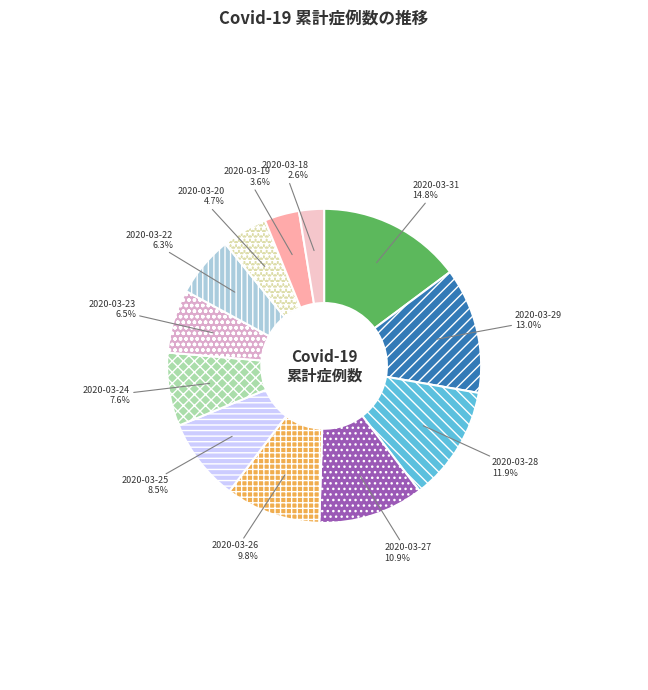

The 2020-03-24 slice represents 18% of the pie. True or false?

False